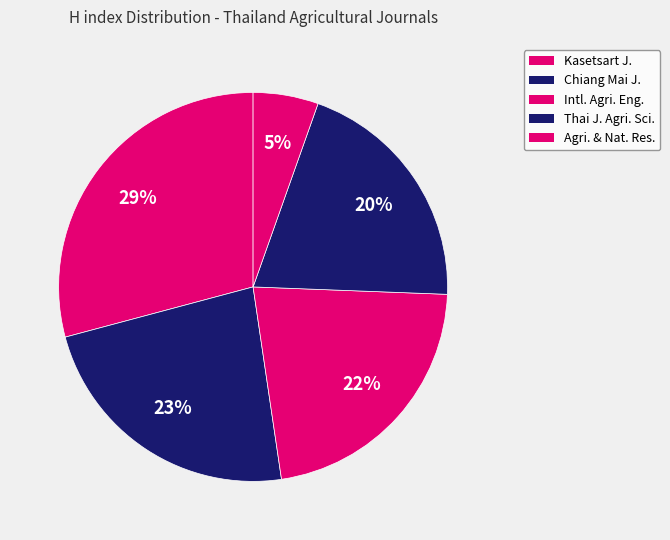

What is the largest slice in the pie chart?

Kasetsart Journal - Natural Science